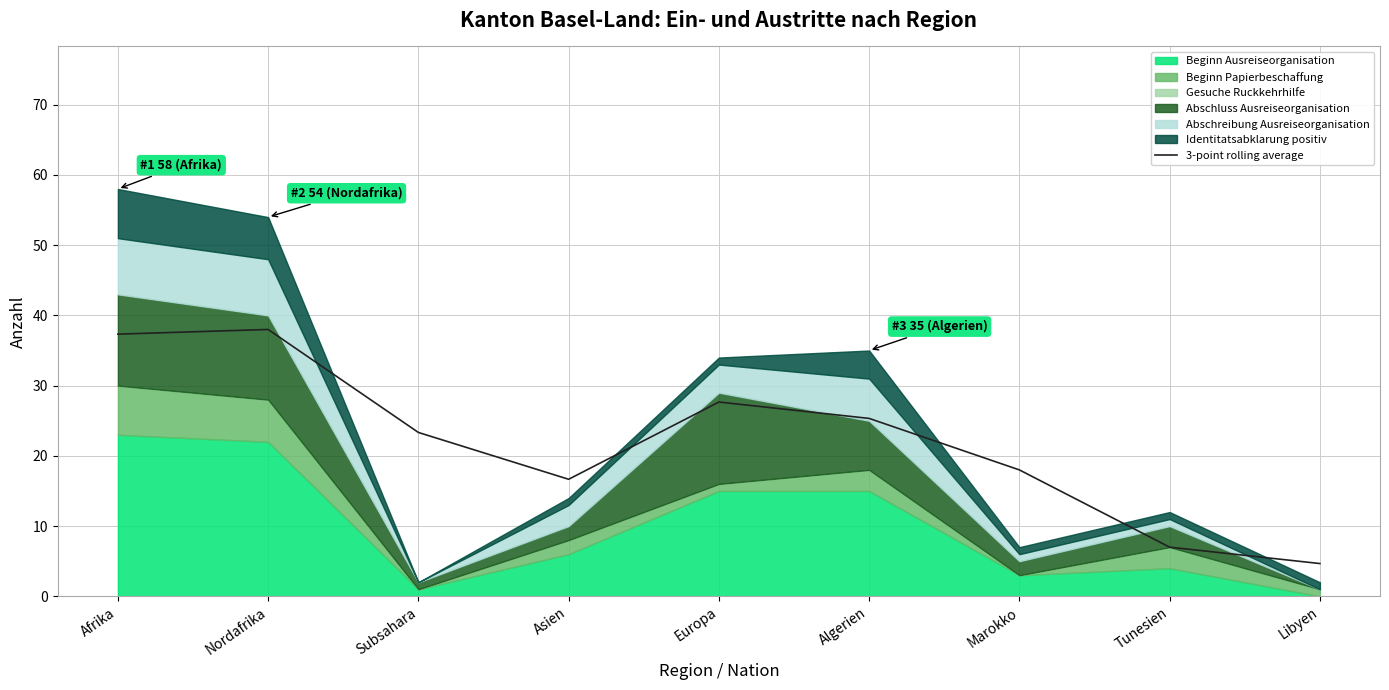

The chart shows a value of 25.3 at Algerien. True or false?

True